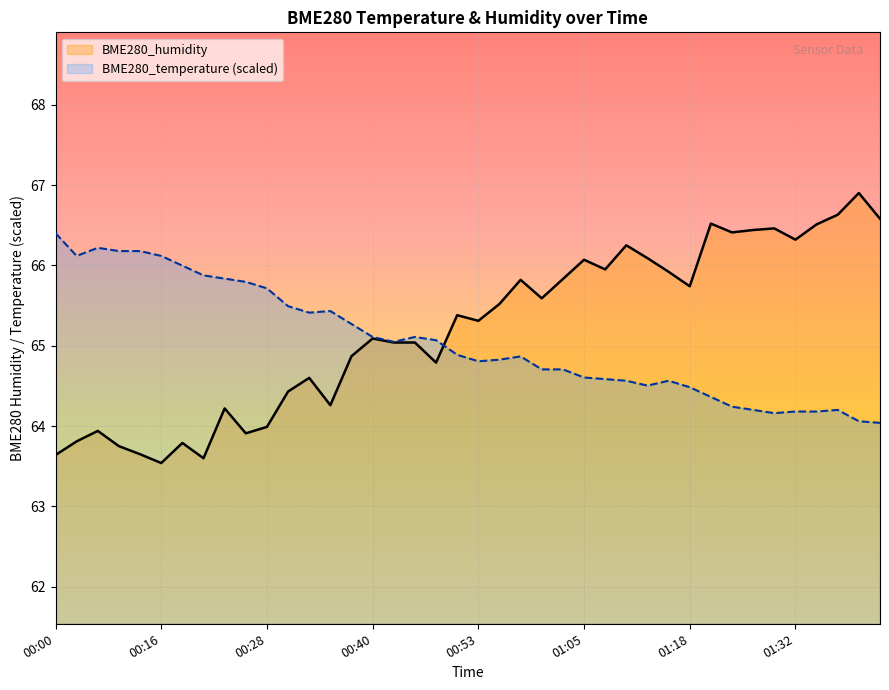

Read the BME280_temperature value at 01:18.

64.5